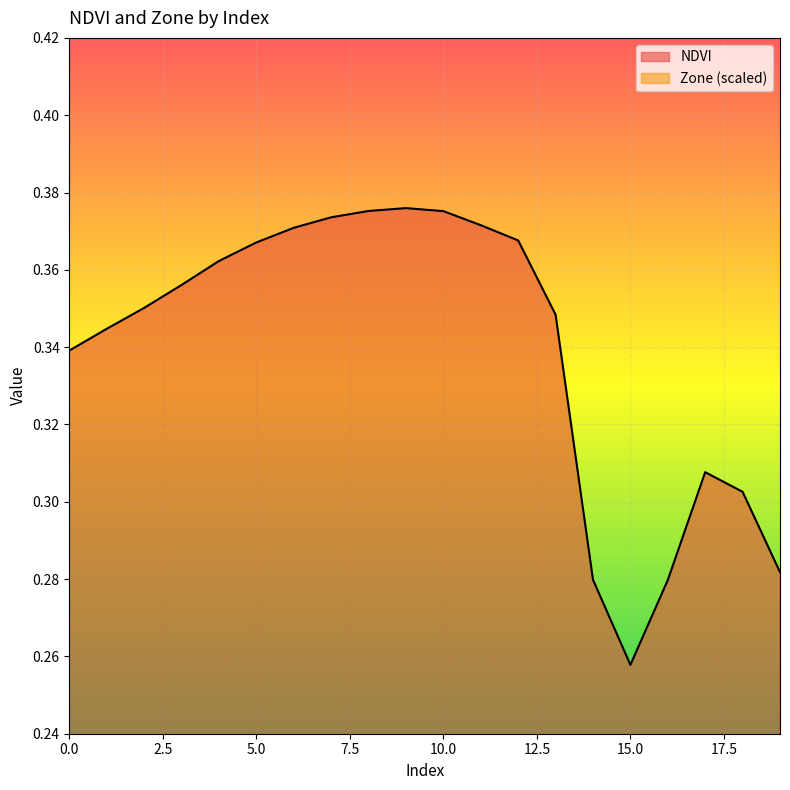

Between 3 and 2, which is larger?

3